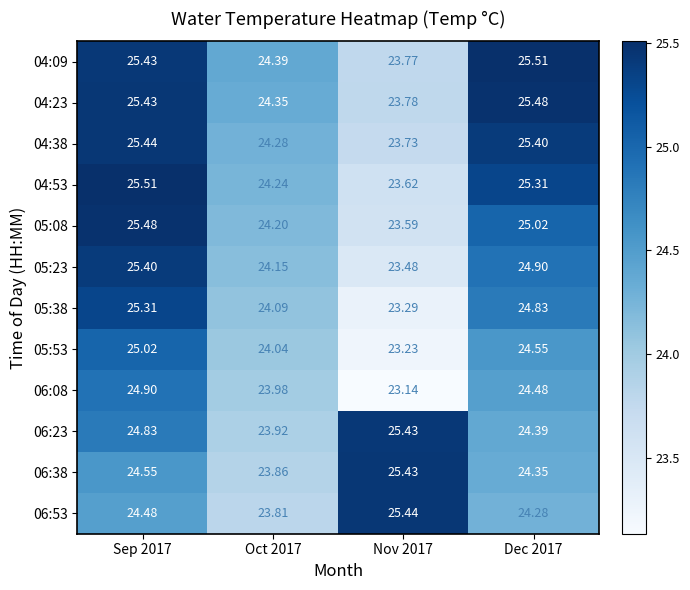

Is the value of 05:23 at Dec 2017 greater than the value of 06:53 at Sep 2017?

Yes